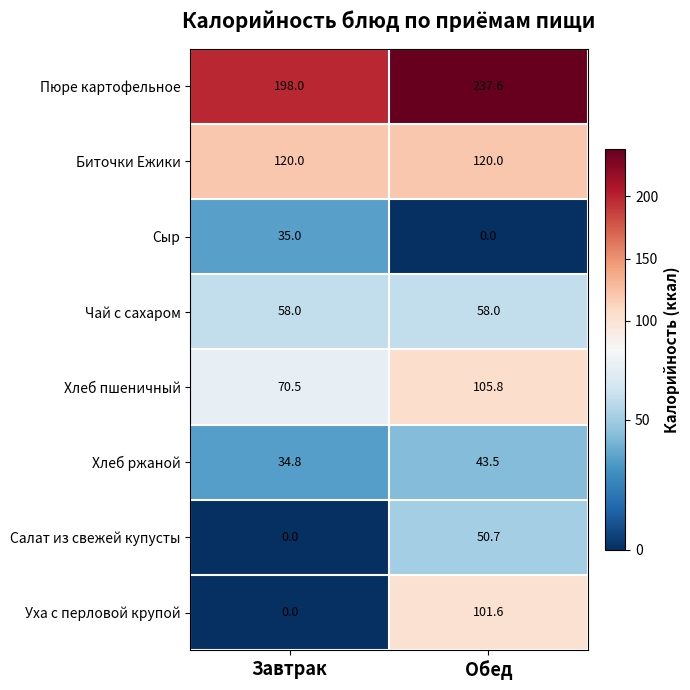

At how many categories does at least one series exceed 117?

2